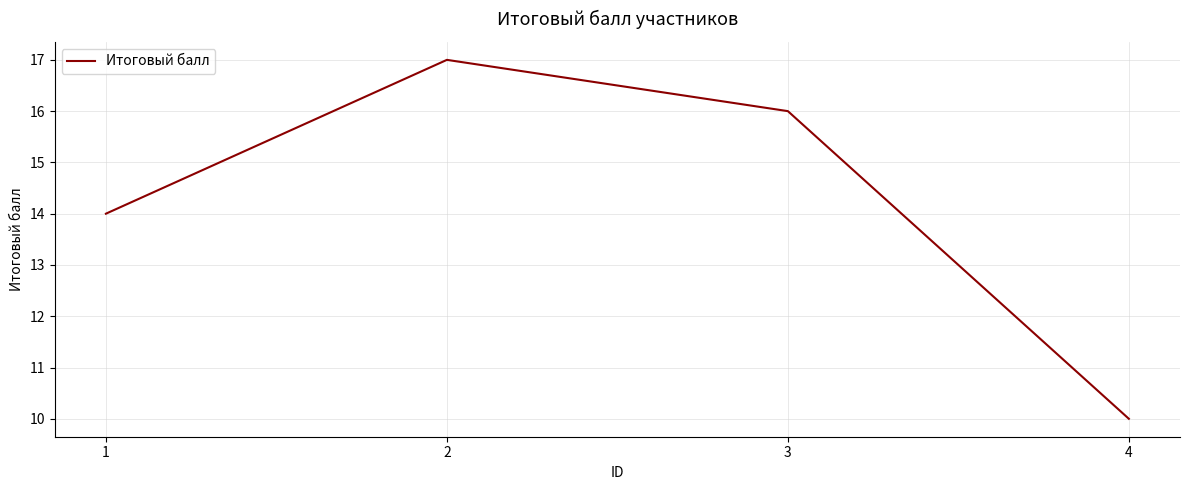

Does the chart display data point markers on the line(s)?

No